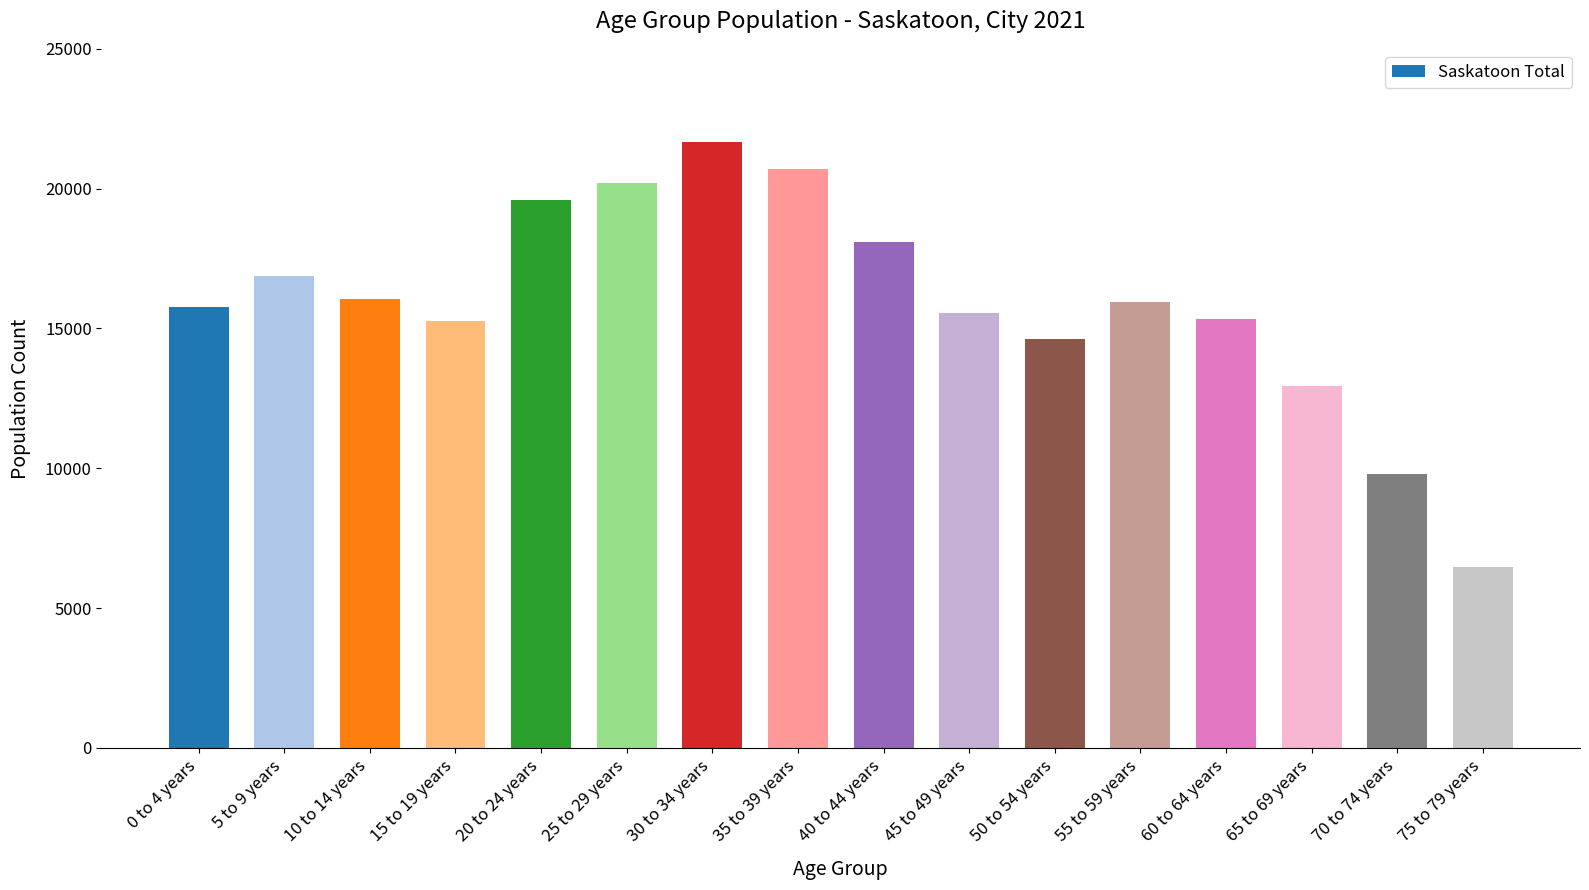

What is the sum of the values at 60 to 64 years and 30 to 34 years?

36980